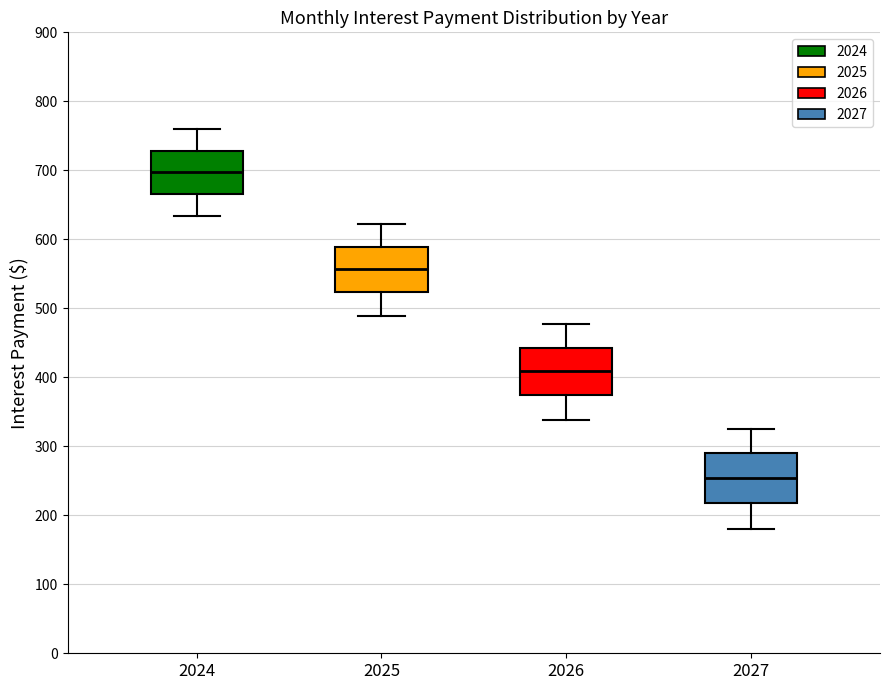

Reading left to right, read every box against the y-axis: the position of its median line, the range the box covers, and the ends of its whiskers. The values are not printed on the chart, so give them approximately, as read against the axis.

2024: median 700, box 670 to 730, whiskers 630 to 760
2025: median 560, box 520 to 590, whiskers 490 to 620
2026: median 410, box 370 to 440, whiskers 340 to 480
2027: median 250, box 220 to 290, whiskers 180 to 330